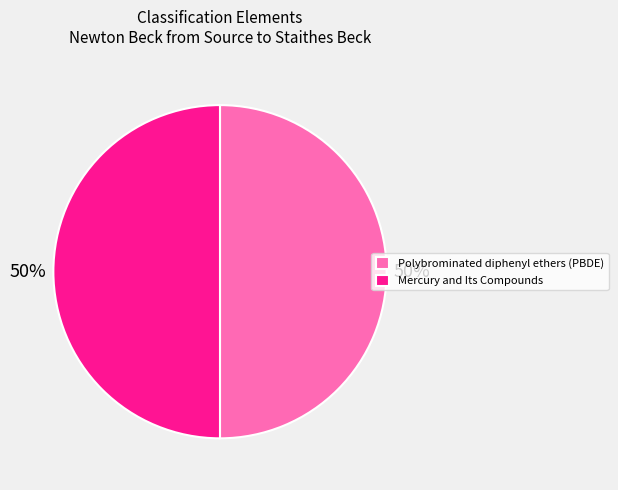

Is the sum of Mercury and Its Compounds and Polybrominated diphenyl ethers (PBDE) greater than half?

Yes